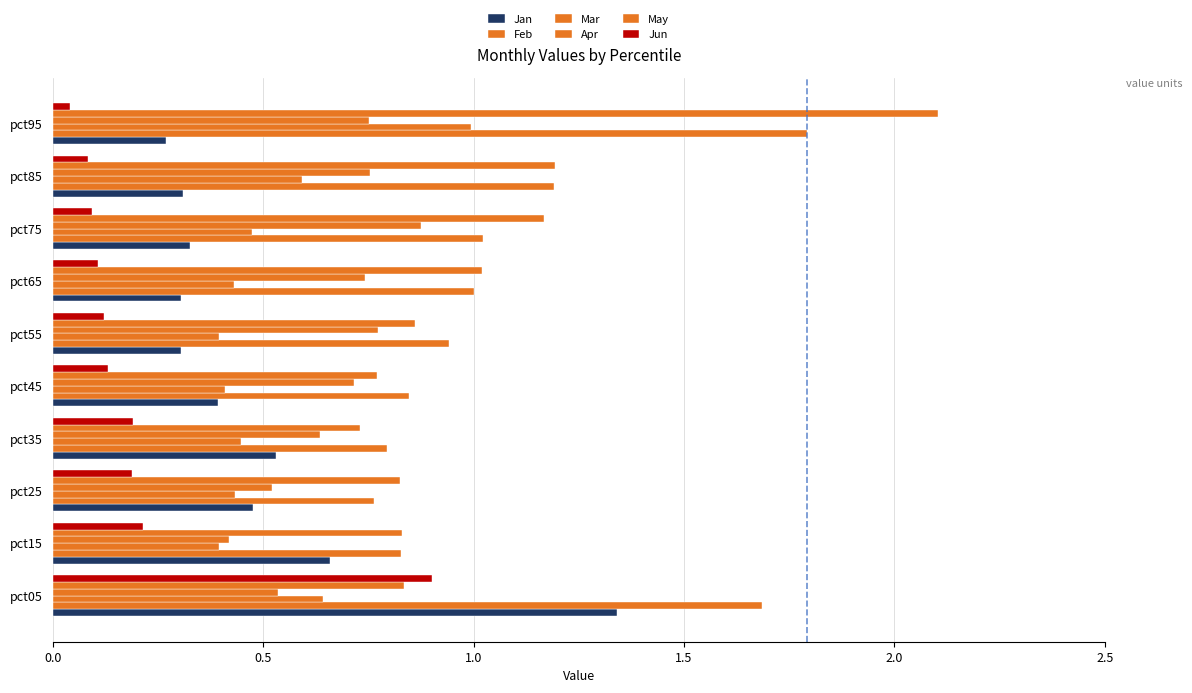

How many categories are shown in the chart?

10